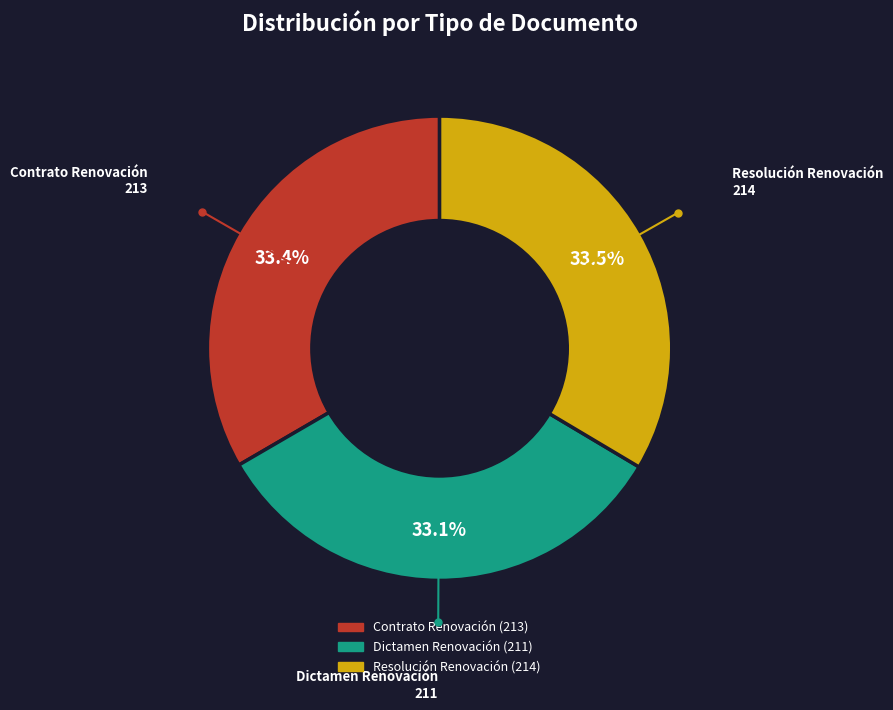

Does Dictamen Renovación represent more than half of the total?

No